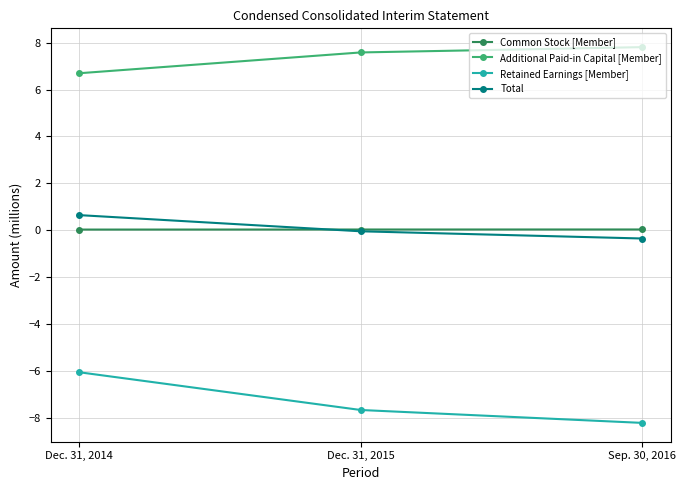

Between Dec. 31, 2015 and Sep. 30, 2016, which series saw the biggest shift?

Retained Earnings [Member]